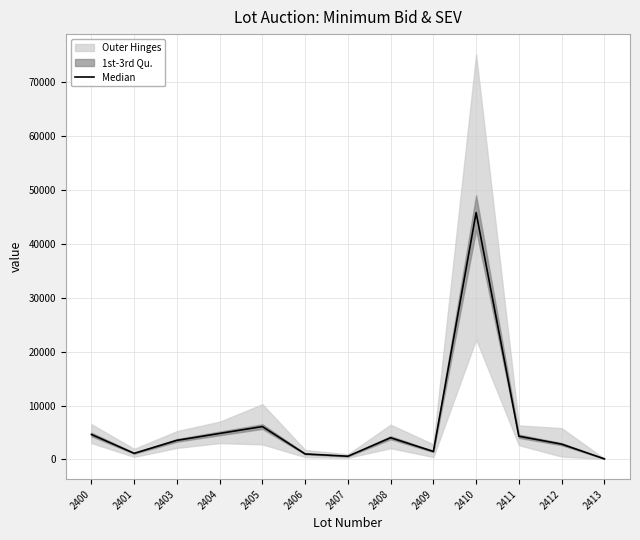

True or false: the data shows 4629.6 at 2400.

True